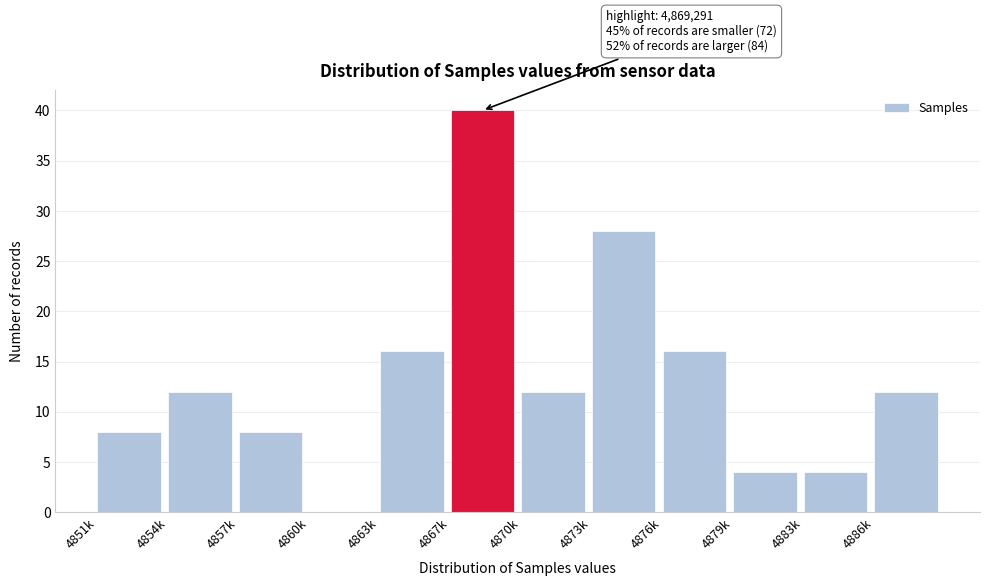

Reading left to right, what are all the values shown in this chart?

4851k=8	4854k=12	4857k=8	4860k=0	4863k=16	4867k=40	4870k=12	4873k=28	4876k=16	4879k=4	4883k=4	4886k=12